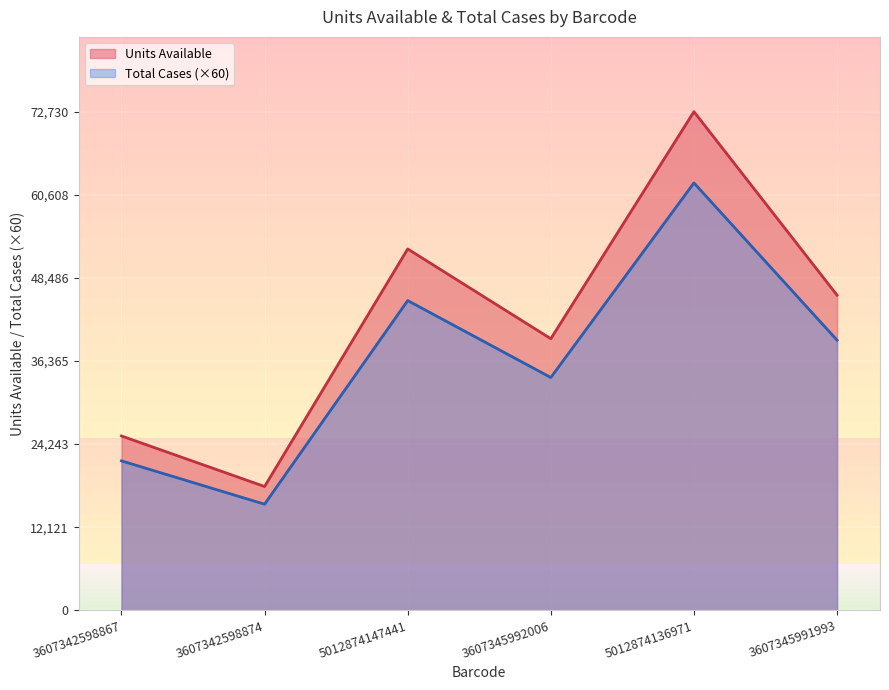

How many lines are shown in the chart?

2